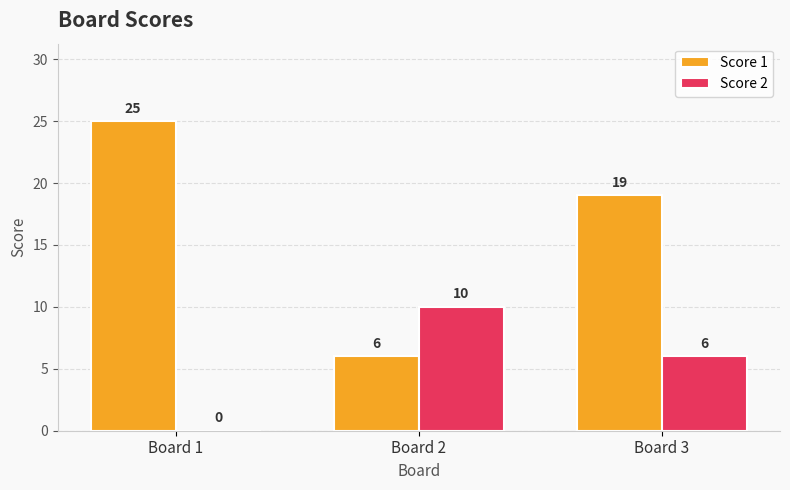

How many groups of bars are there?

3